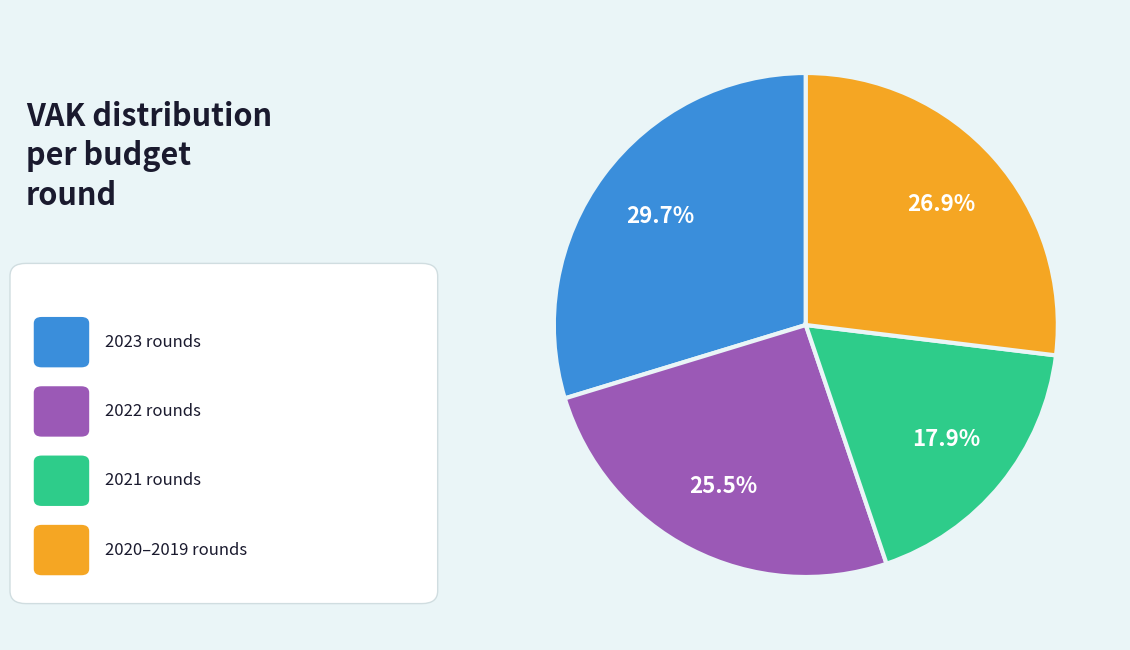

Count the number of slices in the pie.

4